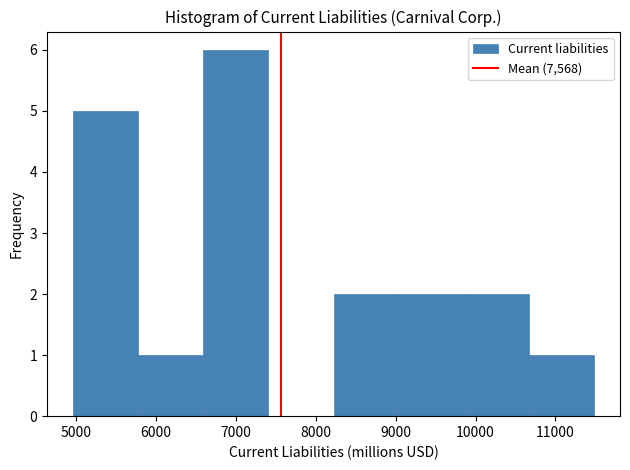

Over which range of the x-axis is the bar tallest?

6600 to 7400